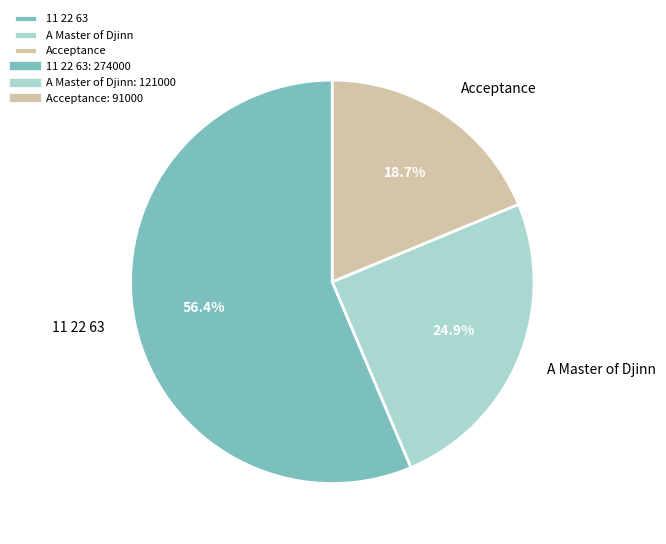

Rank the categories by value from lowest to highest.

Acceptance, A Master of Djinn, 11 22 63